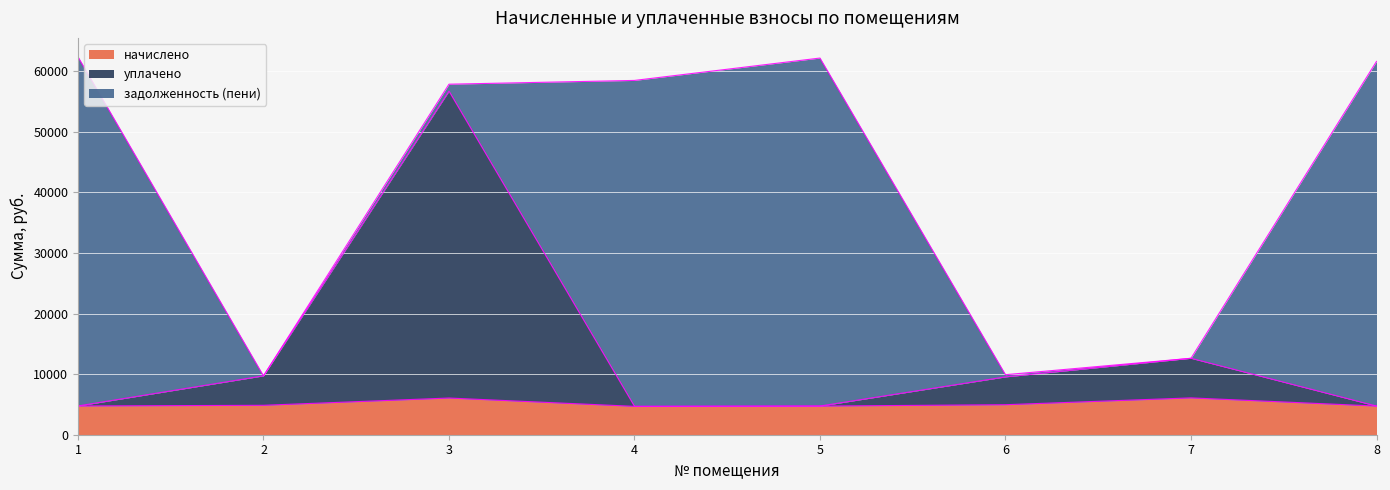

What is the difference between the начислено values at 3 and 1?

1310.8